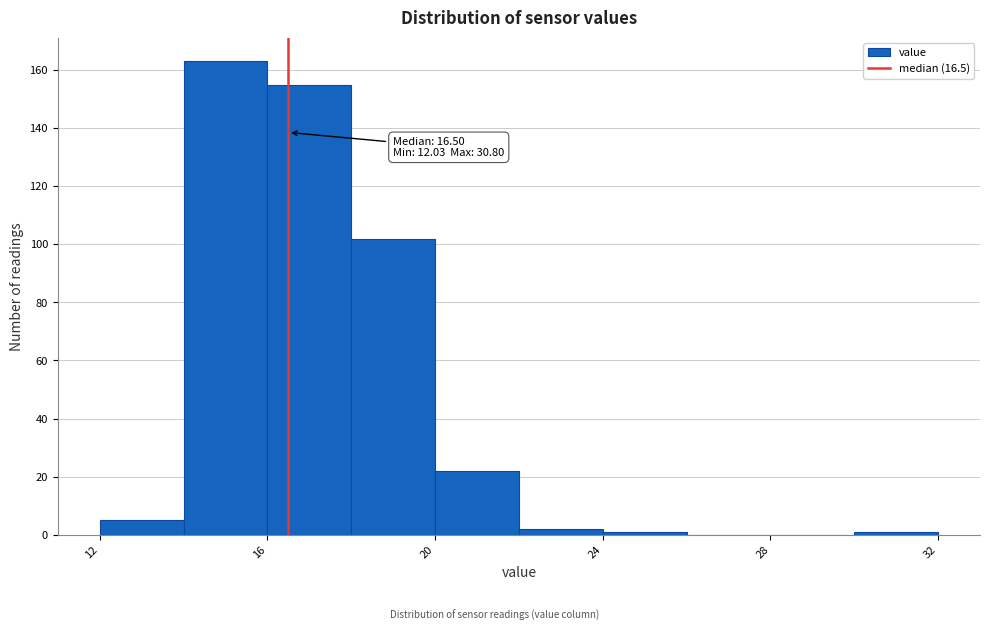

Over which range of the x-axis is the bar tallest?

14 to 16